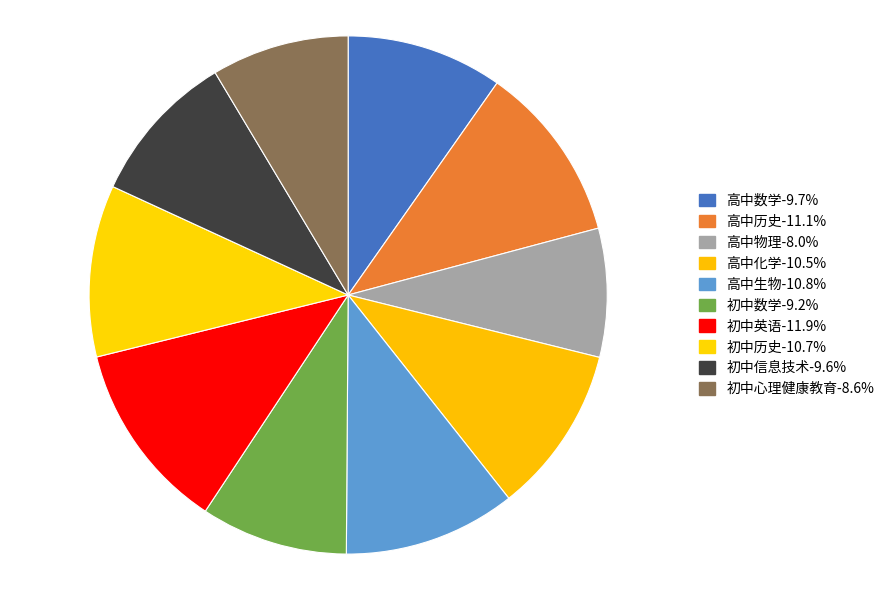

Do 初中英语 and 初中历史 together represent more than half of the pie?

No